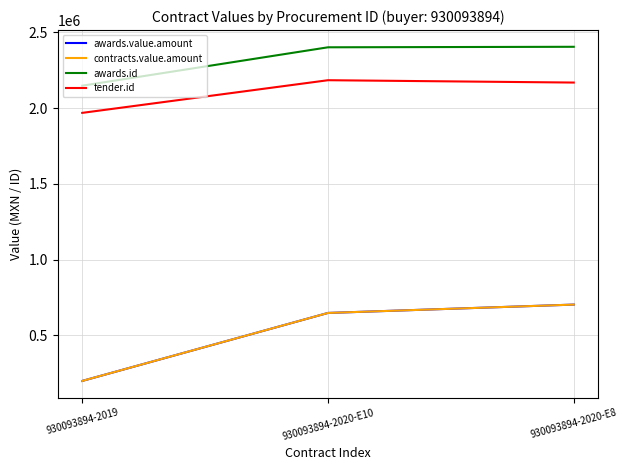

Does the chart have visible grid lines?

Yes